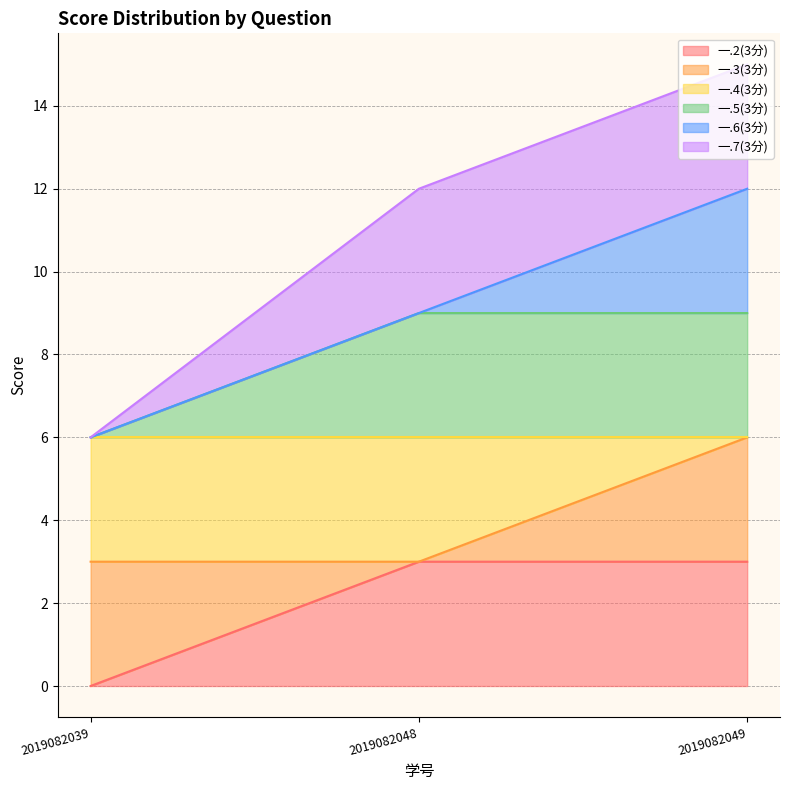

Which has a higher value, 2019082048 or 2019082039?

2019082048